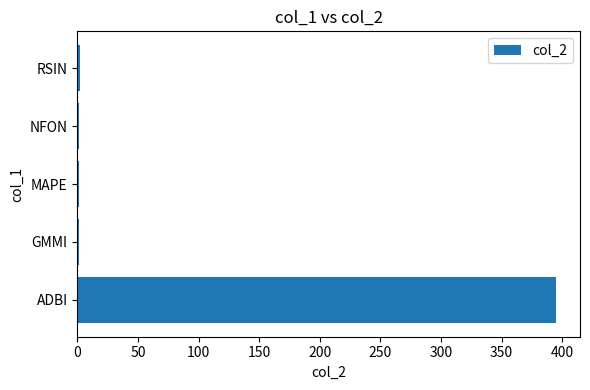

What is the greatest value displayed?

395